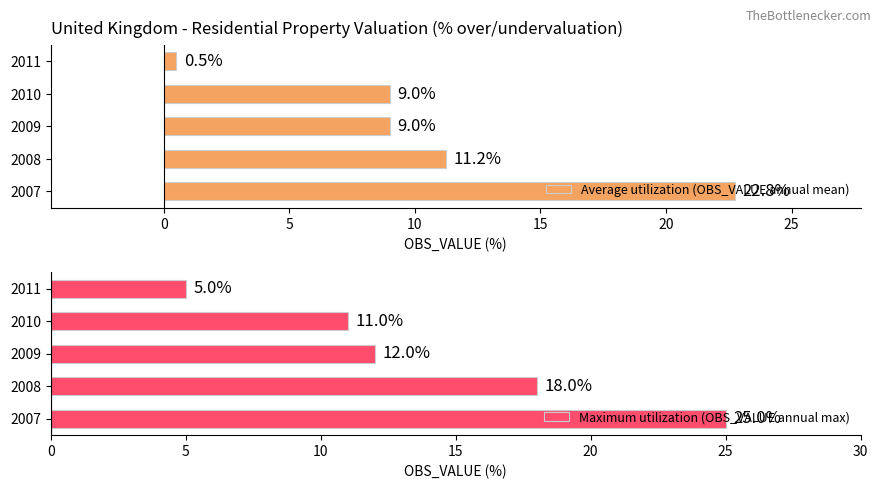

What is the sum of all Maximum utilization (OBS_VALUE annual max) values?

71